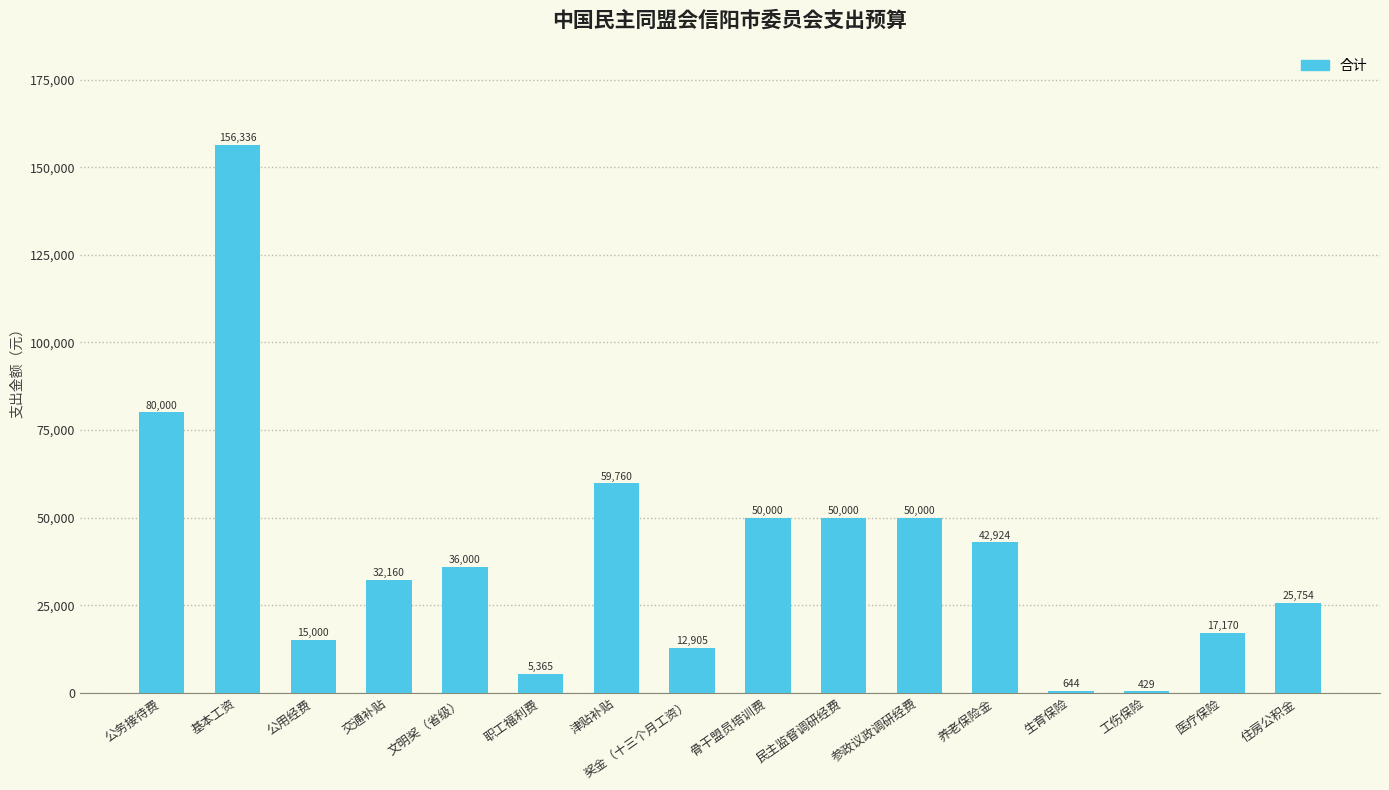

Approximately how many times larger is the value at 公用经费 compared to 职工福利费?

2.8